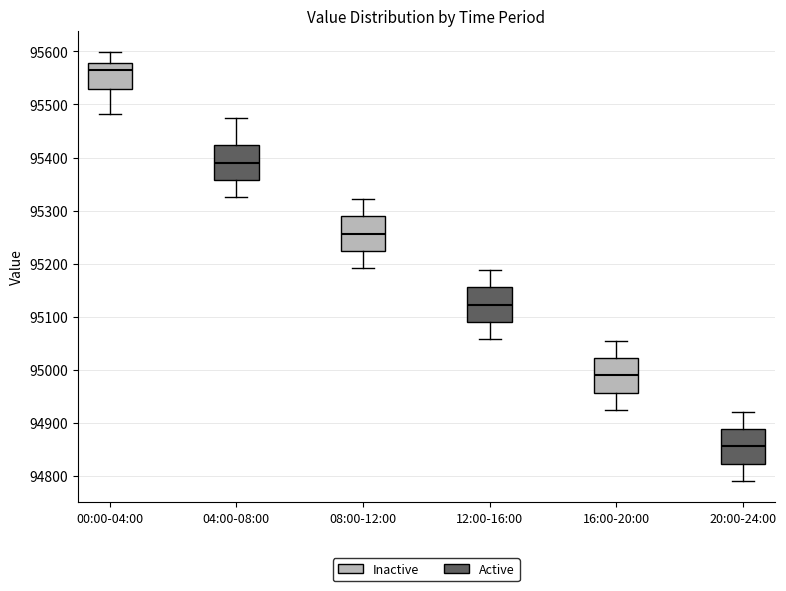

Reading left to right, transcribe this box plot: for each box, give where its median line is, the range the box spans, and where its two whiskers end, as read against the y-axis. The values are not printed on the chart, so give them approximately, as read against the axis.

00:00-04:00: median 95560, box 95530 to 95580, whiskers 95480 to 95600
04:00-08:00: median 95390, box 95360 to 95420, whiskers 95320 to 95480
08:00-12:00: median 95260, box 95220 to 95290, whiskers 95190 to 95320
12:00-16:00: median 95120, box 95090 to 95160, whiskers 95060 to 95190
16:00-20:00: median 94990, box 94960 to 95020, whiskers 94920 to 95050
20:00-24:00: median 94860, box 94820 to 94890, whiskers 94790 to 94920